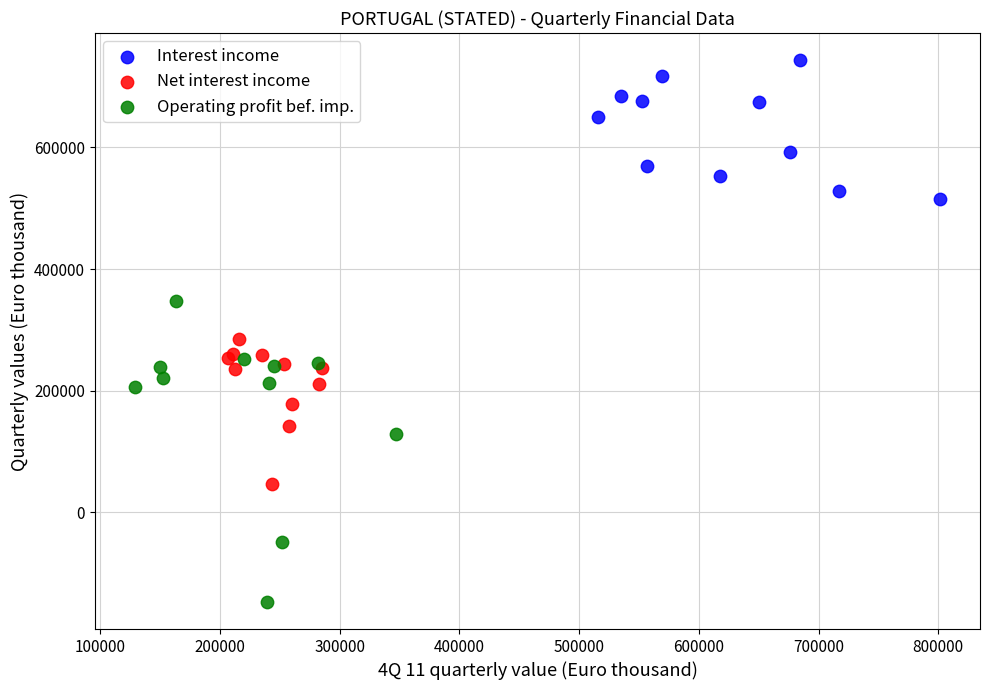

Which series reaches the minimum Y coordinate?

Operating profit bef. imp.